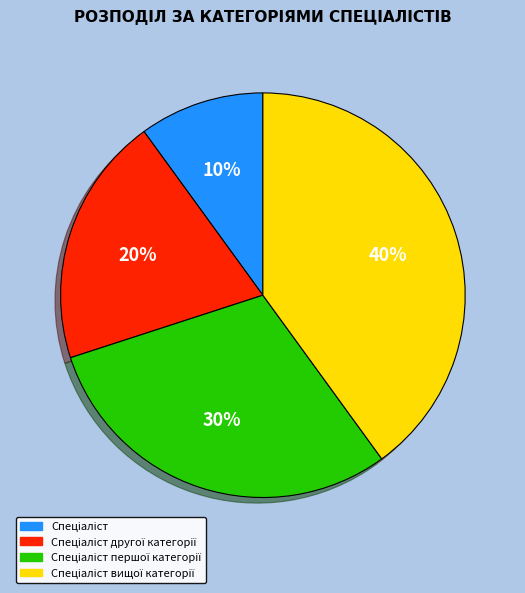

To the nearest percent, what is the difference between the largest and smallest slice percentages?

30%